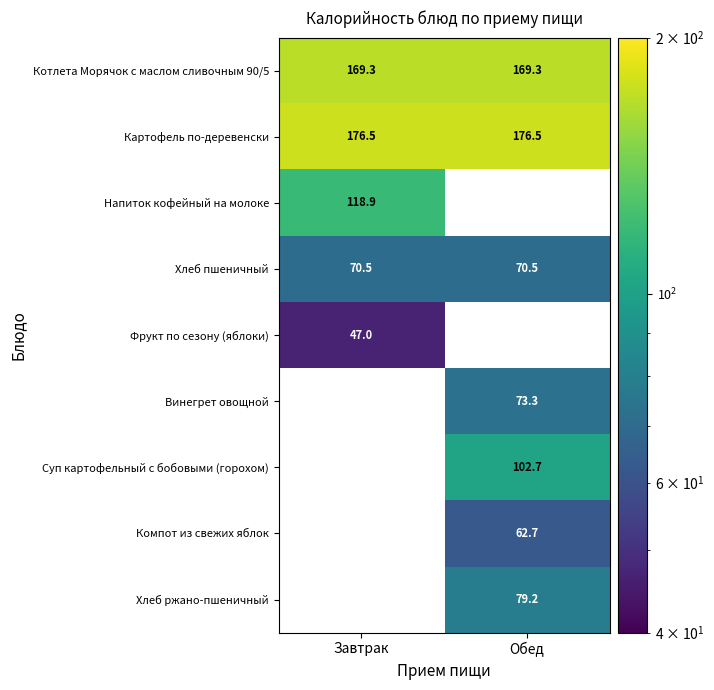

Read the Котлета Морячок с маслом сливочным 90/5 value at Обед.

169.3